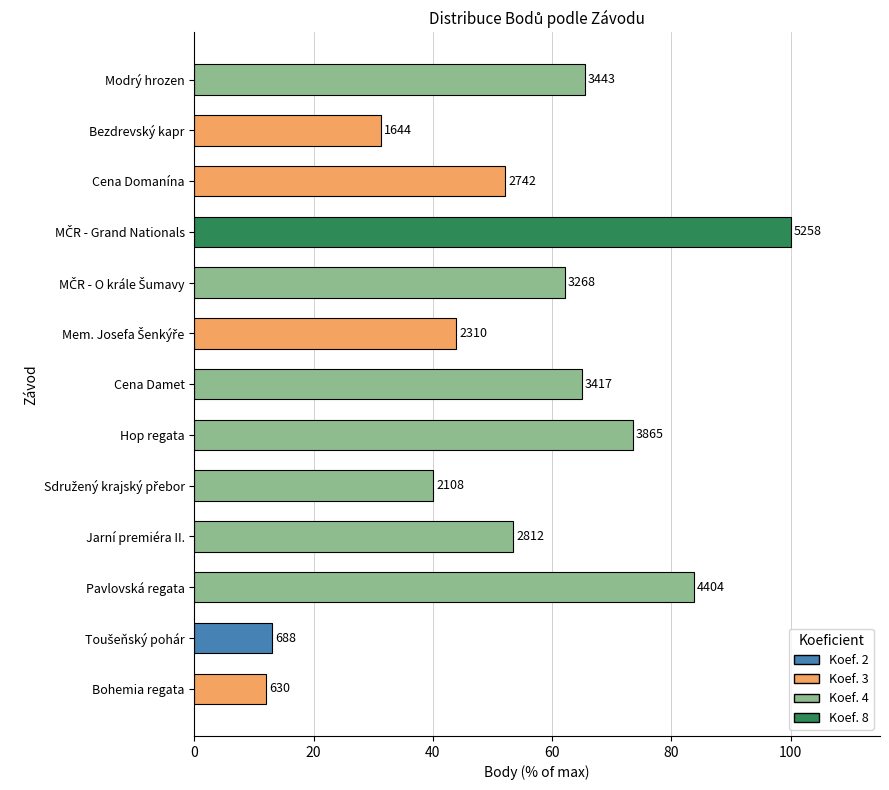

How many bars are there in total?

13